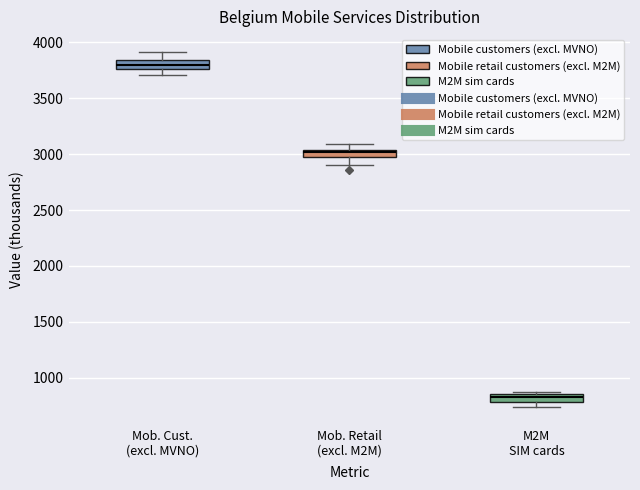

Where is the upper edge of the box for Mob. Retail (excl. M2M) on the y-axis? The values are not printed on the chart, so give them approximately, as read against the axis.

3050